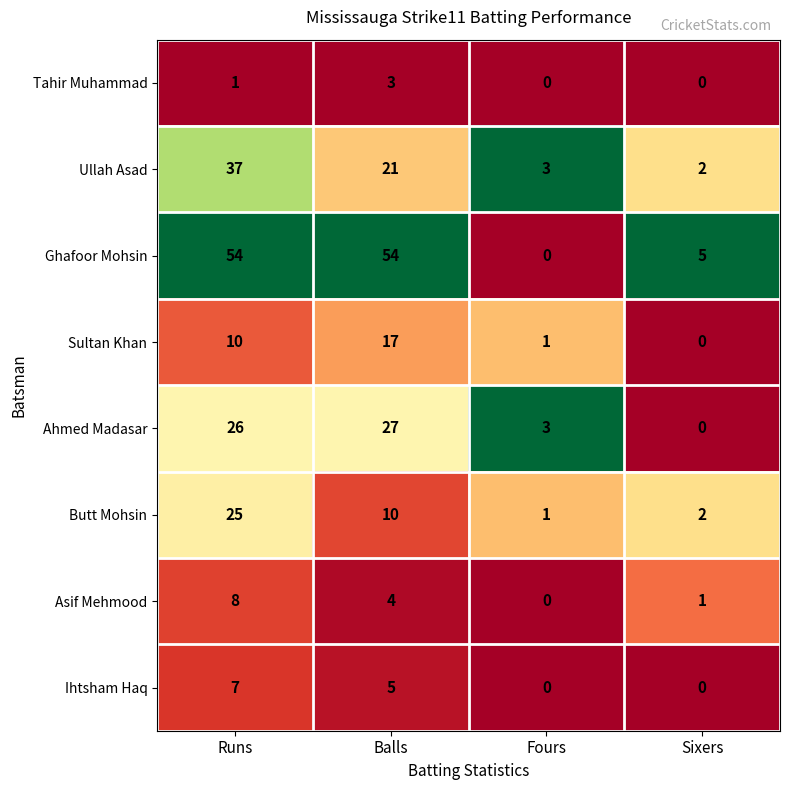

At which category is the sum across all series the highest?

Runs